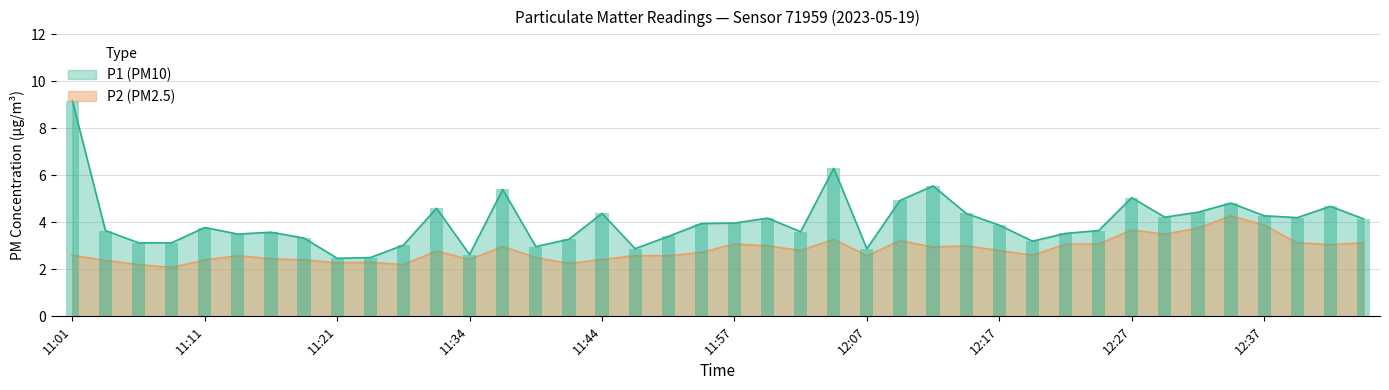

Does the chart contain stacked bars?

No